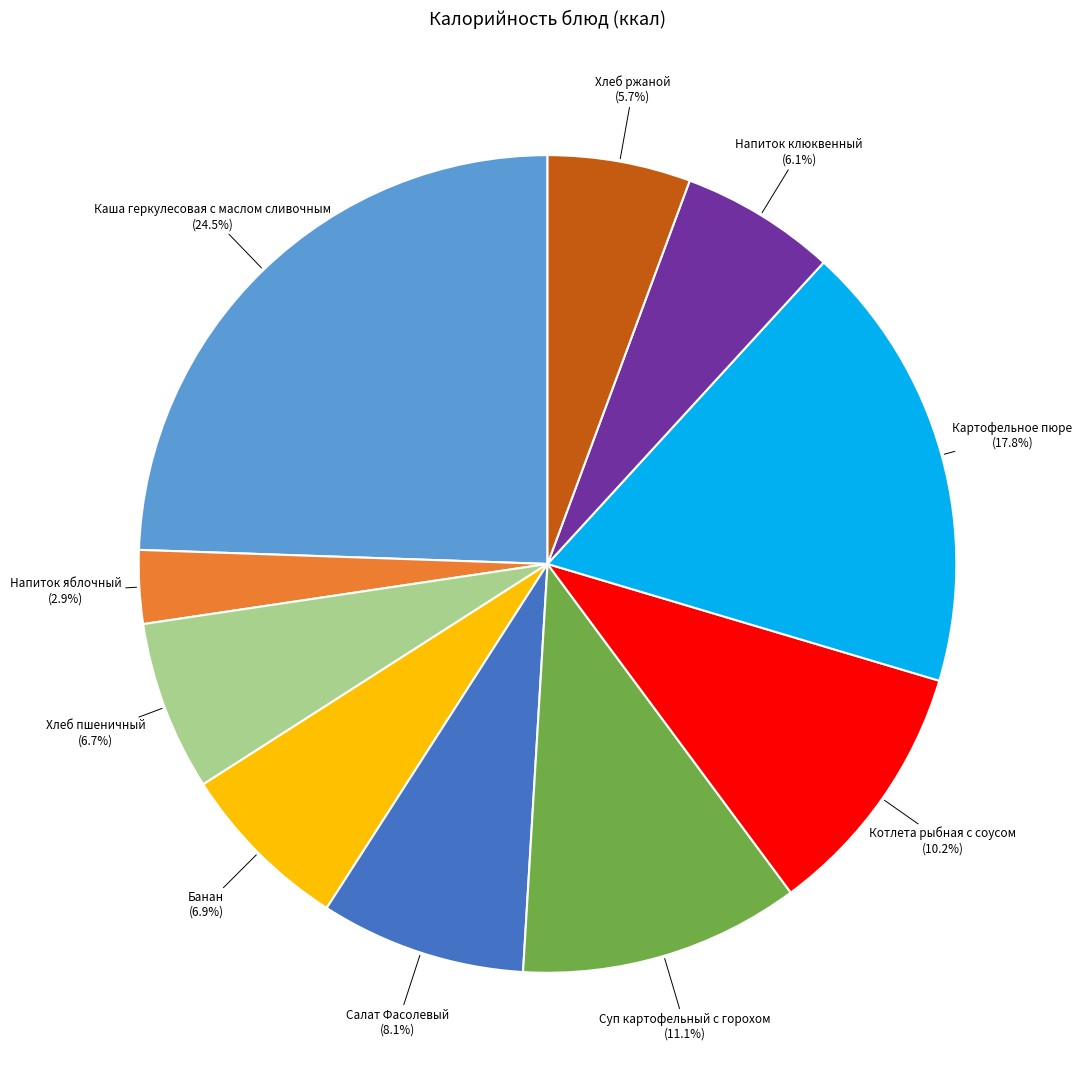

Count the number of slices in the pie.

10